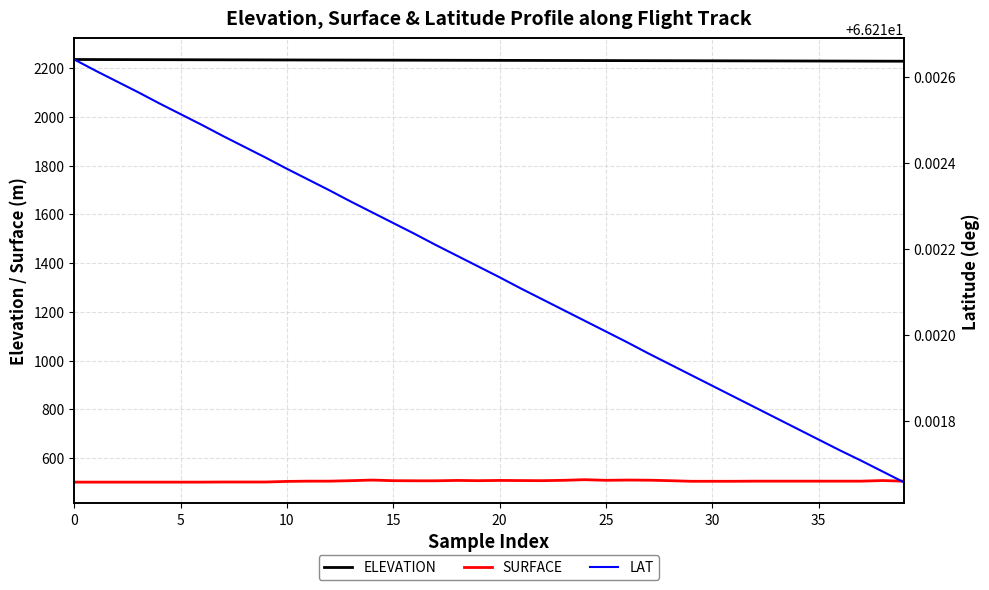

At which category is the sum across all series the highest?

14